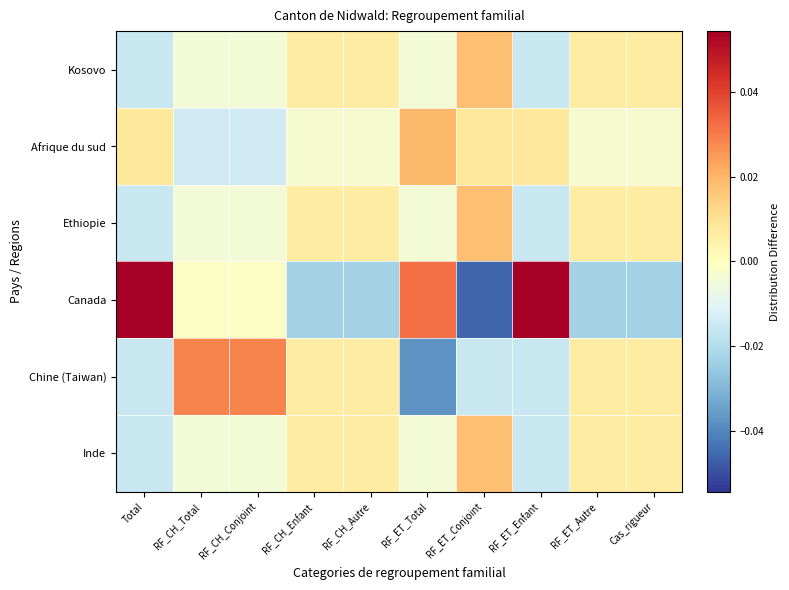

Reading left to right, transcribe all the data shown in this chart.

Kosovo: Total=-0.0	RF_CH_Total=-0.0	RF_CH_Conjoint=-0.0	RF_CH_Enfant=0.0	RF_CH_Autre=0.0	RF_ET_Total=-0.0	RF_ET_Conjoint=0.0	RF_ET_Enfant=-0.0	RF_ET_Autre=0.0	Cas_rigueur=0.0
Afrique du sud: Total=0.0	RF_CH_Total=-0.0	RF_CH_Conjoint=-0.0	RF_CH_Enfant=-0.0	RF_CH_Autre=-0.0	RF_ET_Total=0.0	RF_ET_Conjoint=0.0	RF_ET_Enfant=0.0	RF_ET_Autre=-0.0	Cas_rigueur=-0.0
Ethiopie: Total=-0.0	RF_CH_Total=-0.0	RF_CH_Conjoint=-0.0	RF_CH_Enfant=0.0	RF_CH_Autre=0.0	RF_ET_Total=-0.0	RF_ET_Conjoint=0.0	RF_ET_Enfant=-0.0	RF_ET_Autre=0.0	Cas_rigueur=0.0
Canada: Total=0.1	RF_CH_Total=-0.0	RF_CH_Conjoint=-0.0	RF_CH_Enfant=-0.0	RF_CH_Autre=-0.0	RF_ET_Total=0.0	RF_ET_Conjoint=-0.0	RF_ET_Enfant=0.1	RF_ET_Autre=-0.0	Cas_rigueur=-0.0
Chine (Taiwan): Total=-0.0	RF_CH_Total=0.0	RF_CH_Conjoint=0.0	RF_CH_Enfant=0.0	RF_CH_Autre=0.0	RF_ET_Total=-0.0	RF_ET_Conjoint=-0.0	RF_ET_Enfant=-0.0	RF_ET_Autre=0.0	Cas_rigueur=0.0
Inde: Total=-0.0	RF_CH_Total=-0.0	RF_CH_Conjoint=-0.0	RF_CH_Enfant=0.0	RF_CH_Autre=0.0	RF_ET_Total=-0.0	RF_ET_Conjoint=0.0	RF_ET_Enfant=-0.0	RF_ET_Autre=0.0	Cas_rigueur=0.0